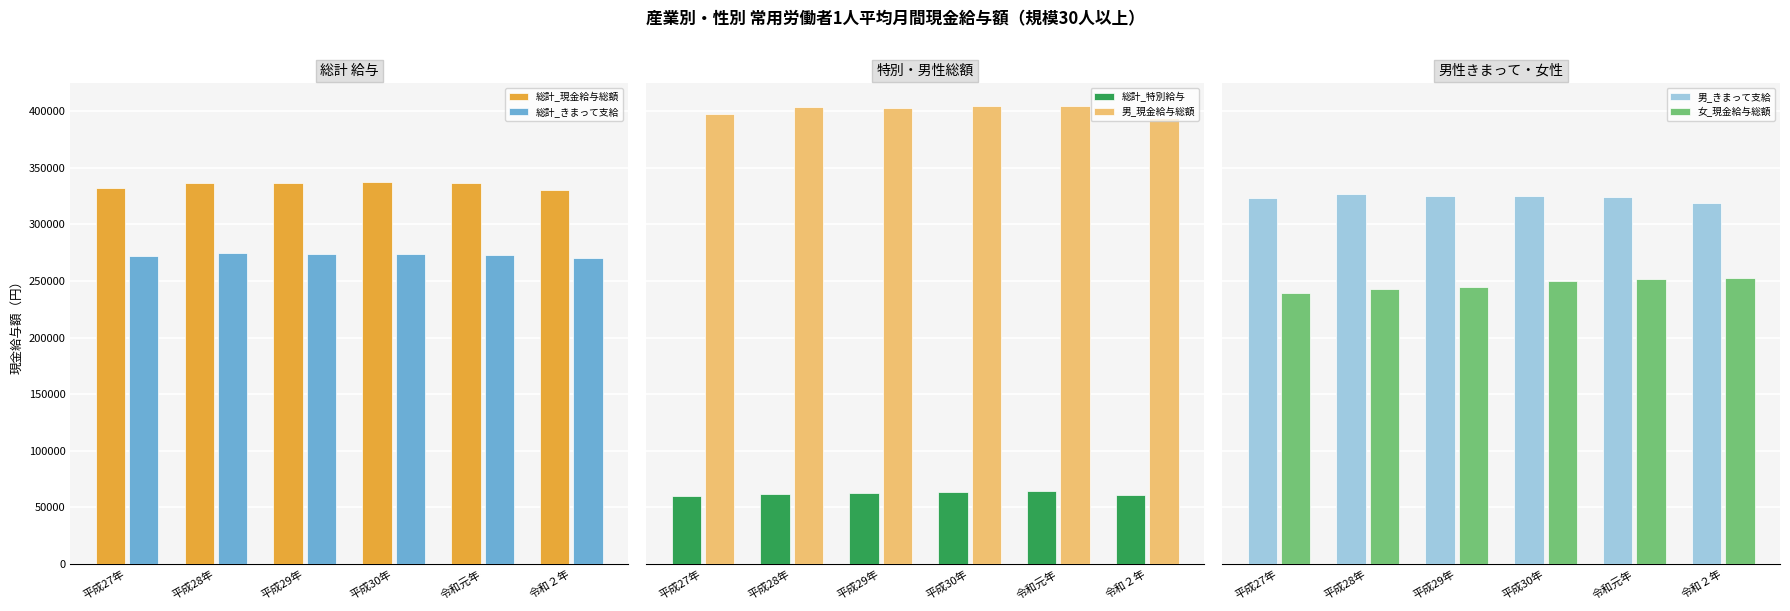

How many series are shown in this chart?

6